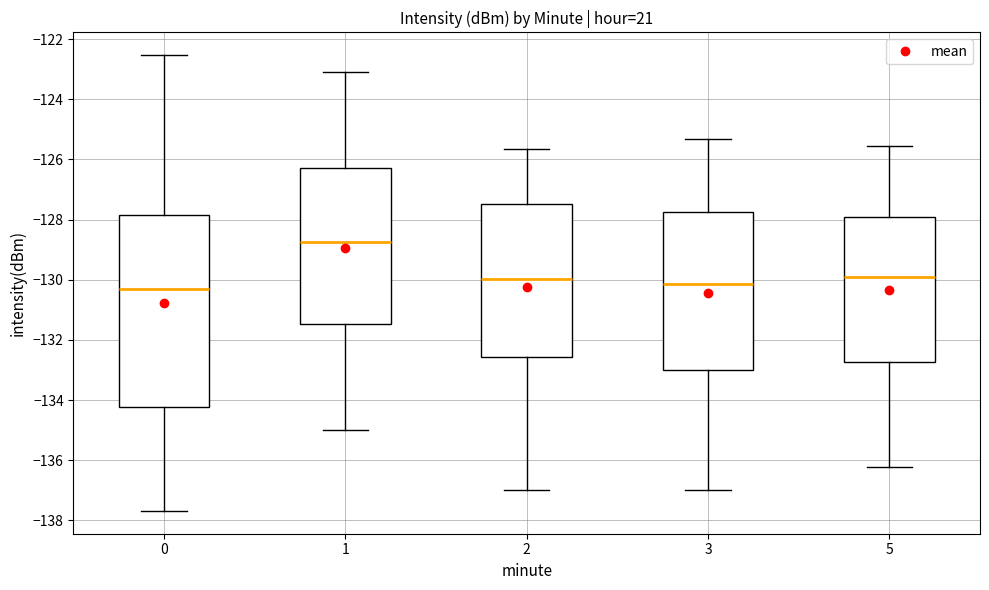

Reading left to right, transcribe this box plot: for each box, give where its median line is, the range the box spans, and where its two whiskers end, as read against the y-axis. The values are not printed on the chart, so give them approximately, as read against the axis.

0: median -130.4, box -134.2 to -127.8, whiskers -137.6 to -122.6
1: median -128.8, box -131.4 to -126.2, whiskers -135.0 to -123.2
2: median -130.0, box -132.6 to -127.4, whiskers -137.0 to -125.6
3: median -130.2, box -133.0 to -127.8, whiskers -137.0 to -125.4
5: median -130.0, box -132.8 to -128.0, whiskers -136.2 to -125.6